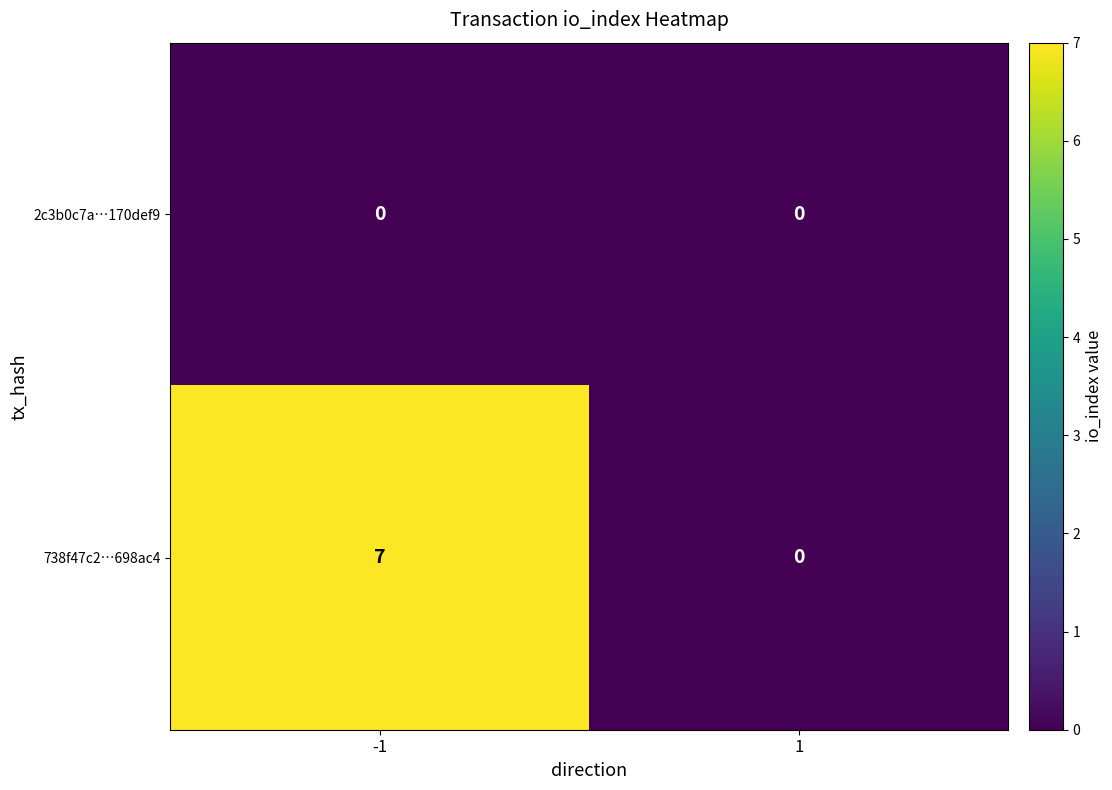

What is the difference between the 738f47c2…698ac4 values at -1 and 1?

7